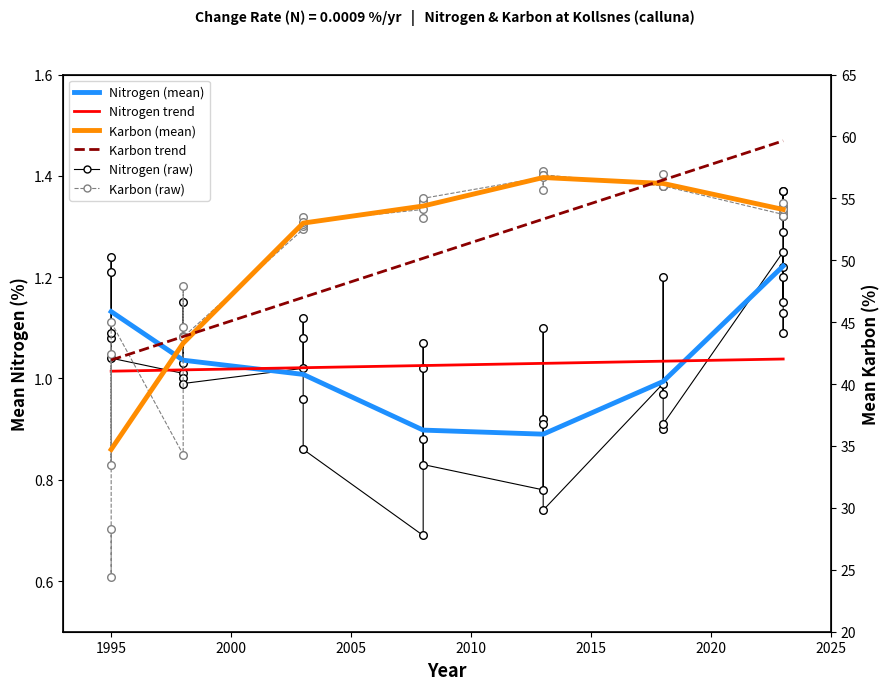

Which series reaches the maximum Y coordinate?

Karbon